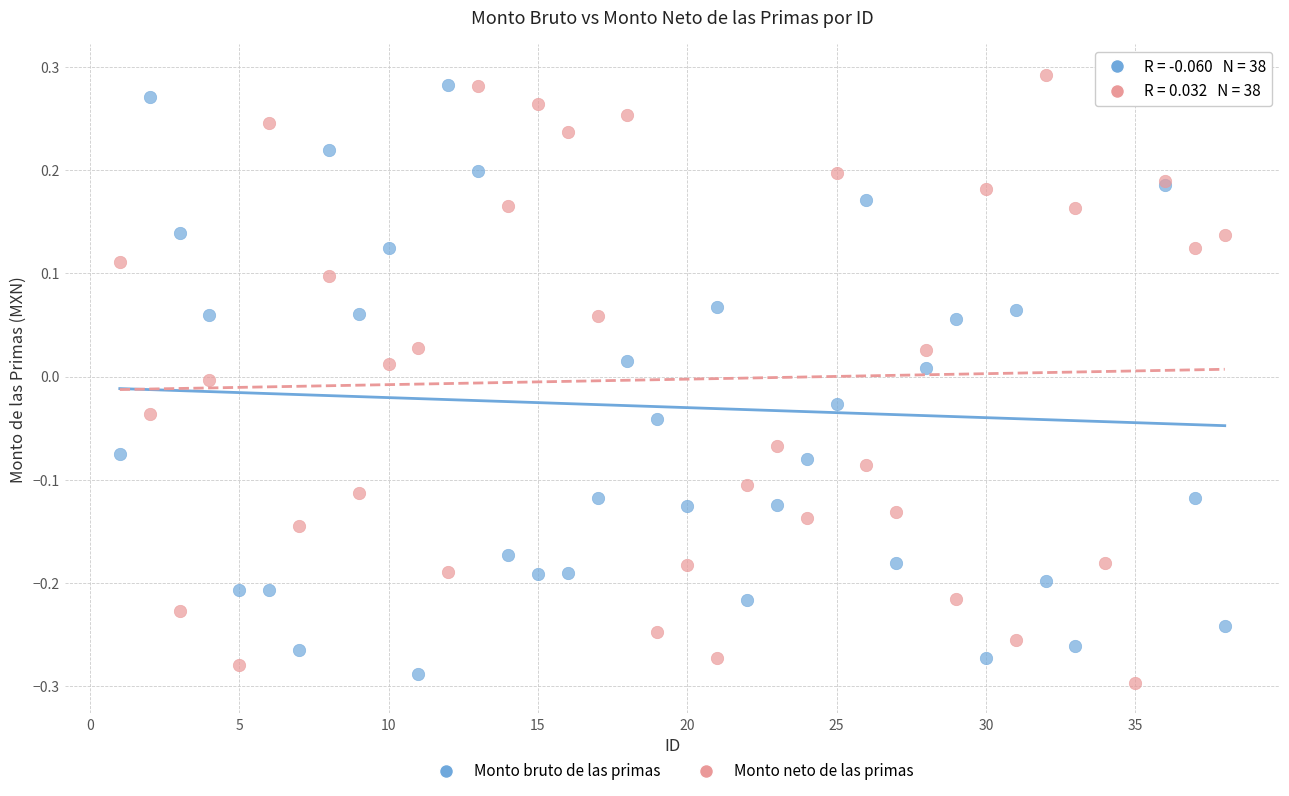

Which series reaches the maximum Y coordinate?

Monto neto de las primas